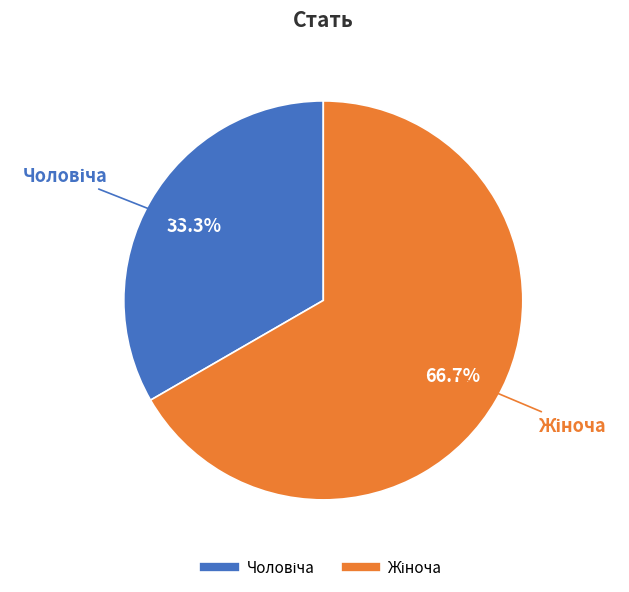

Is there a majority slice in this chart?

Yes